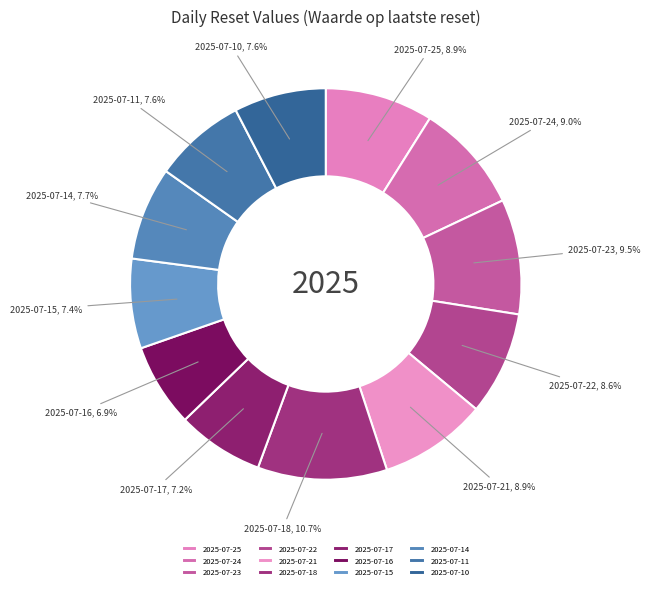

Which has a higher value, 2025-07-14 or 2025-07-16?

2025-07-14